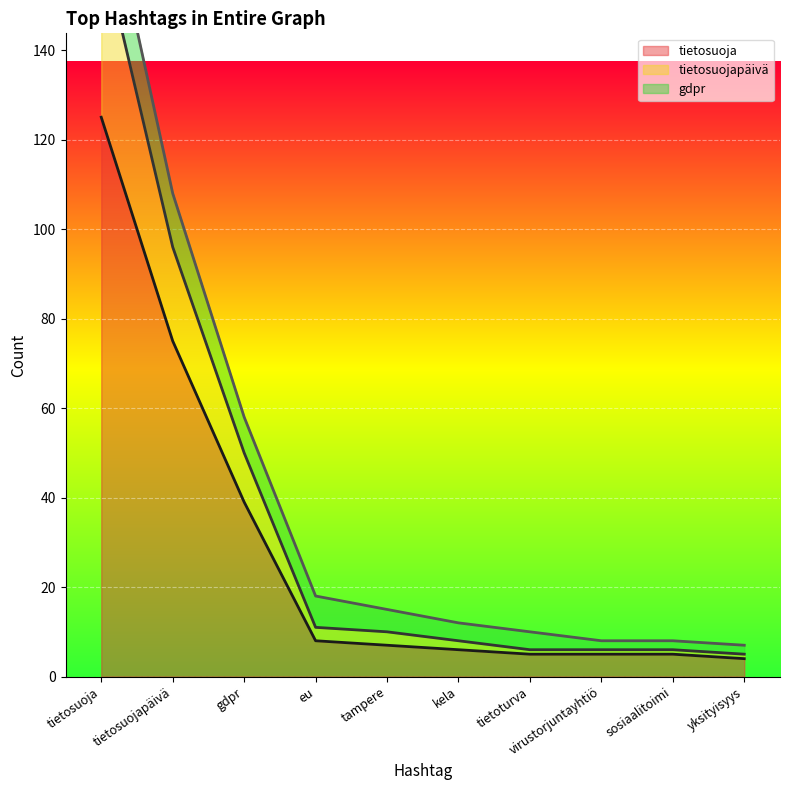

True or false: tietosuoja and tietosuojapäivä cross at least once.

False